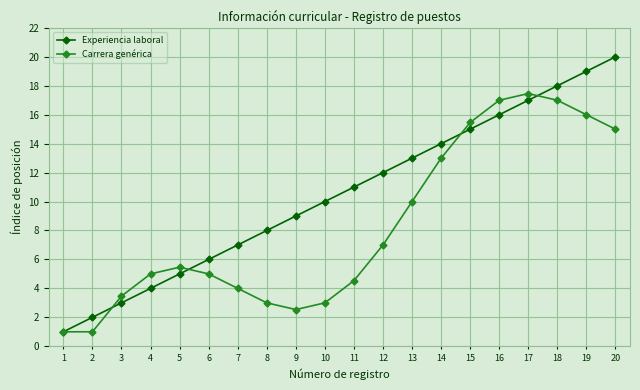

What are all the series names shown in the legend?

Experiencia laboral, Carrera genérica